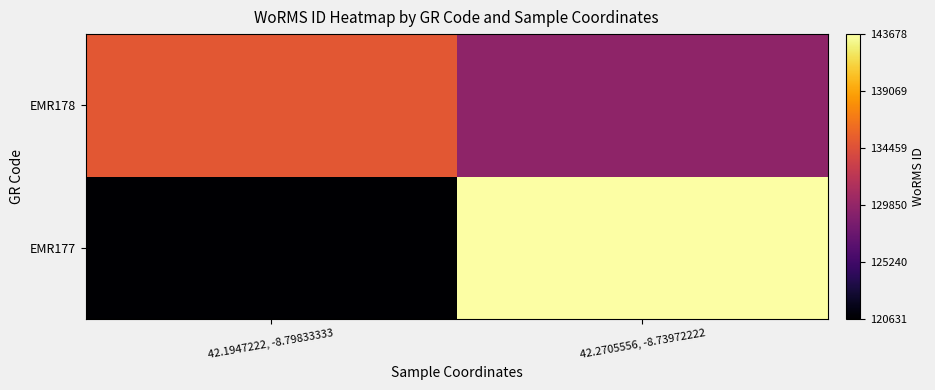

Reading left to right, what are all the values shown in this chart?

EMR177: 42.1947222, -8.79833333=120631.6	42.2705556, -8.73972222=143678.6
EMR178: 42.1947222, -8.79833333=134929.8	42.2705556, -8.73972222=129596.3